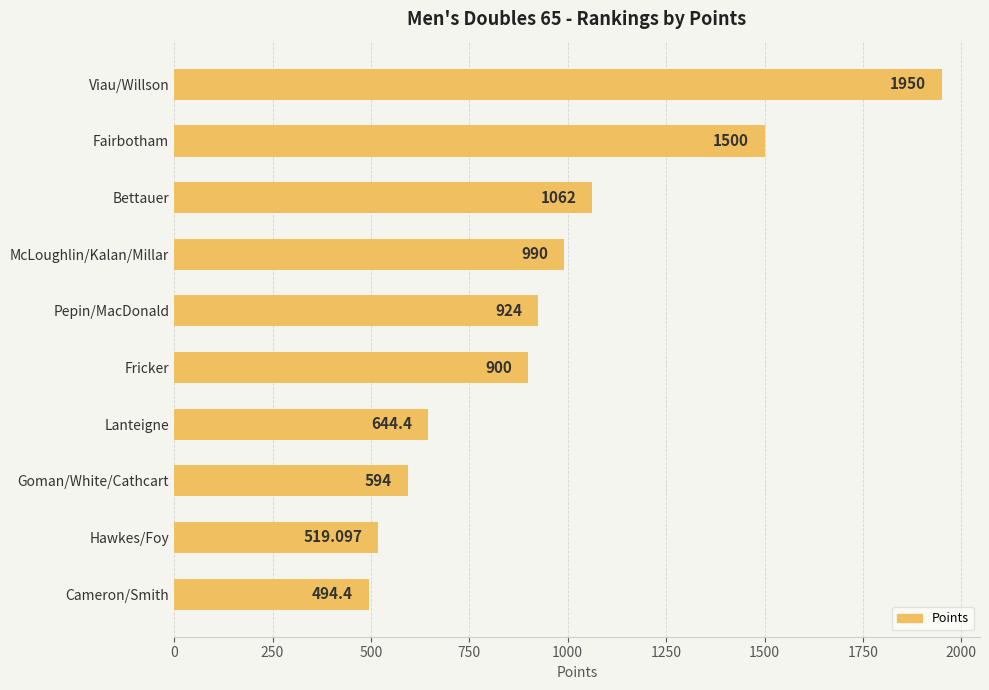

List the labels in order of value, largest first.

Viau/Willson, Fairbotham, Bettauer, McLoughlin/Kalan/Millar, Pepin/MacDonald, Fricker, Lanteigne, Goman/White/Cathcart, Hawkes/Foy, Cameron/Smith